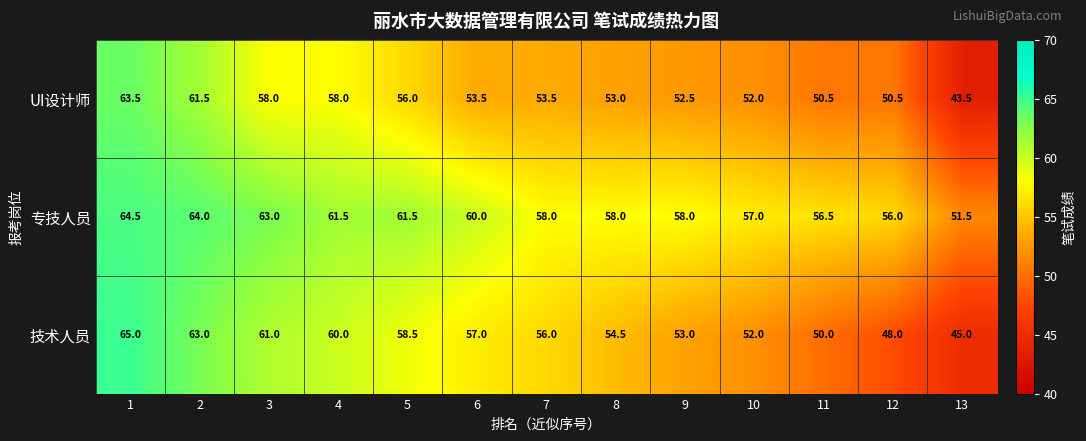

What is the greatest value displayed?

65.0